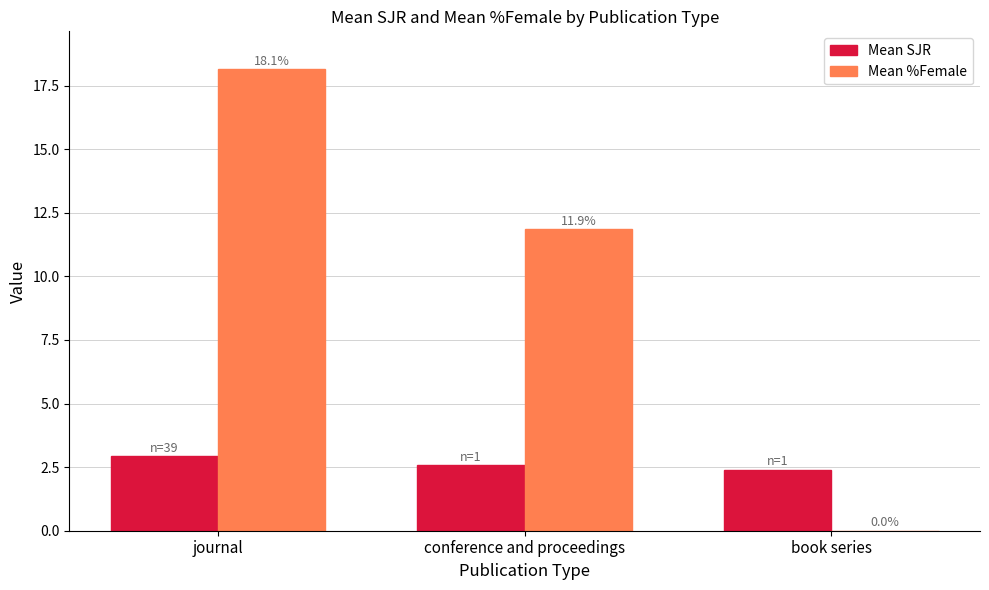

What is the maximum value shown in the chart?

18.1